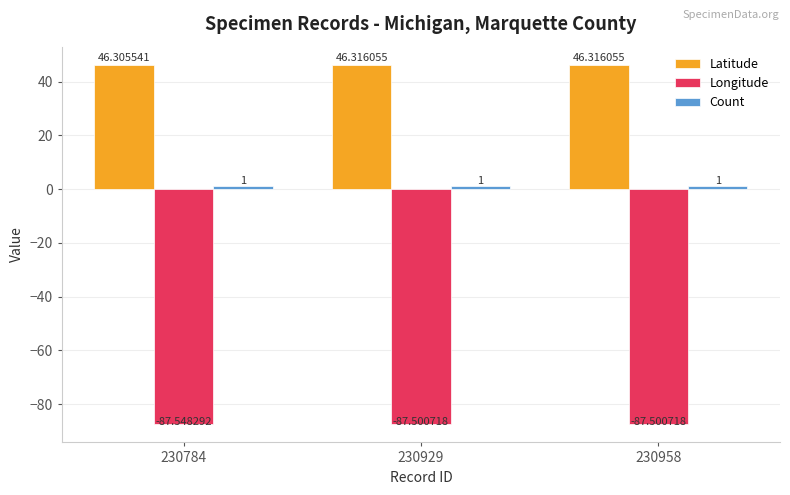

What is the total value across all series at 230784?

-40.2